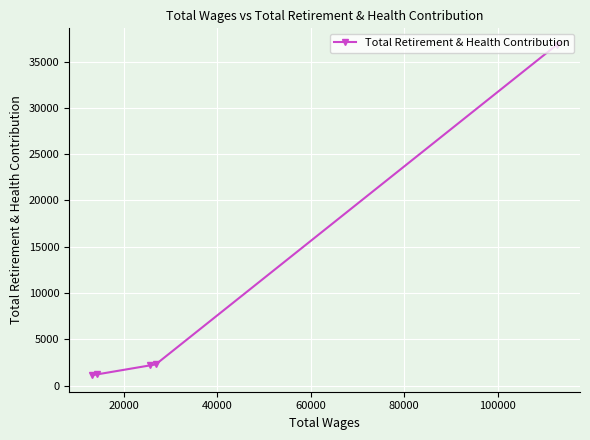

Does the chart display data point markers on the line(s)?

Yes